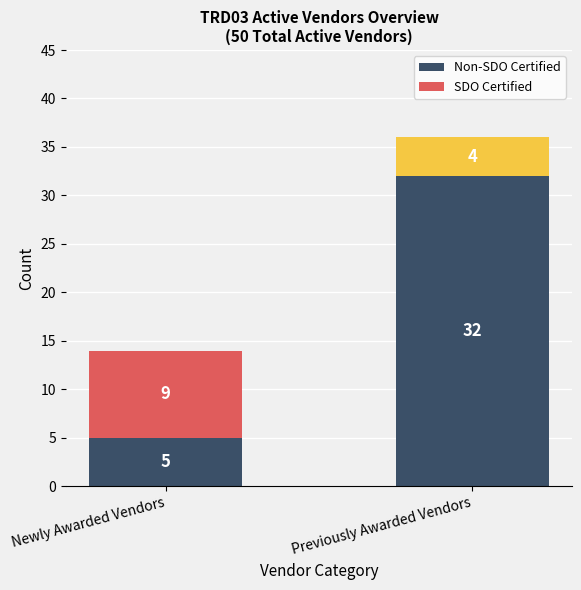

How many categories are shown in the chart?

2